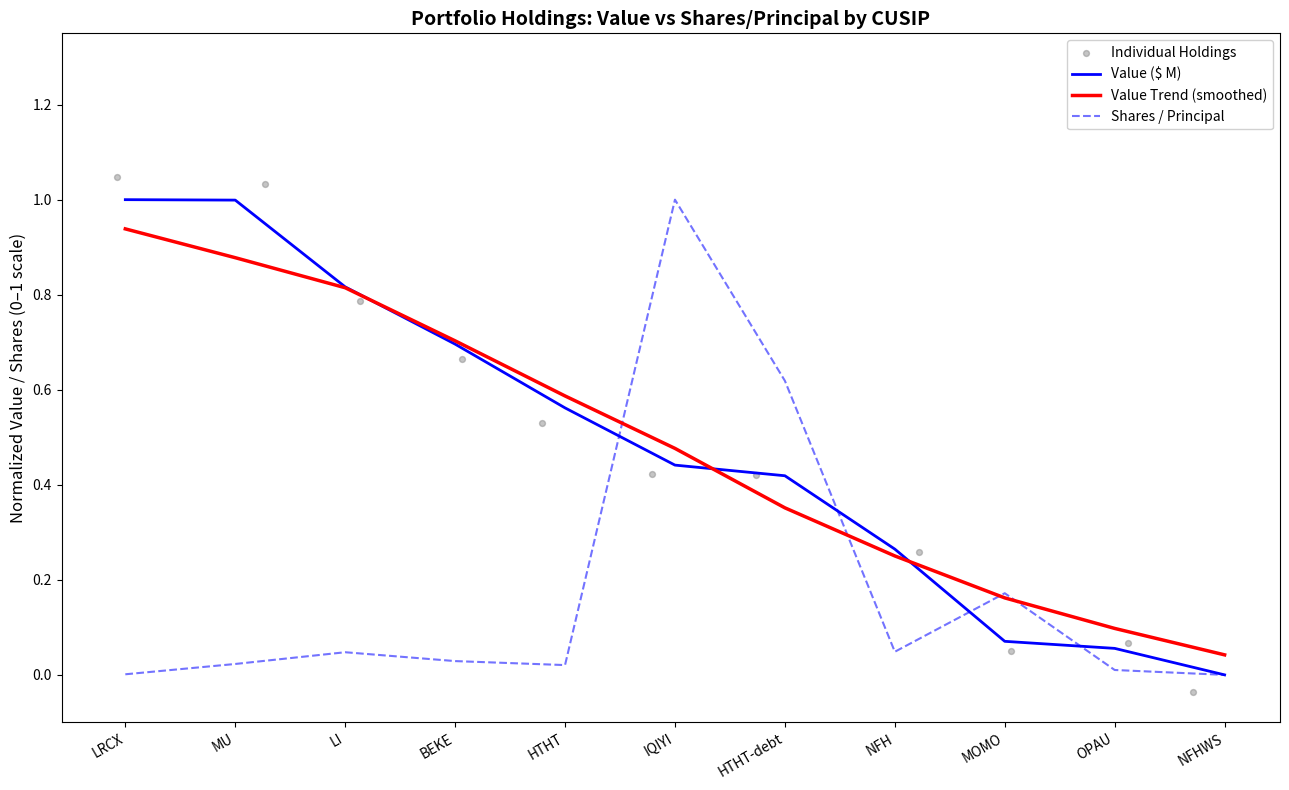

Which category has the lowest value in the Value ($ M) series?

NFHWS